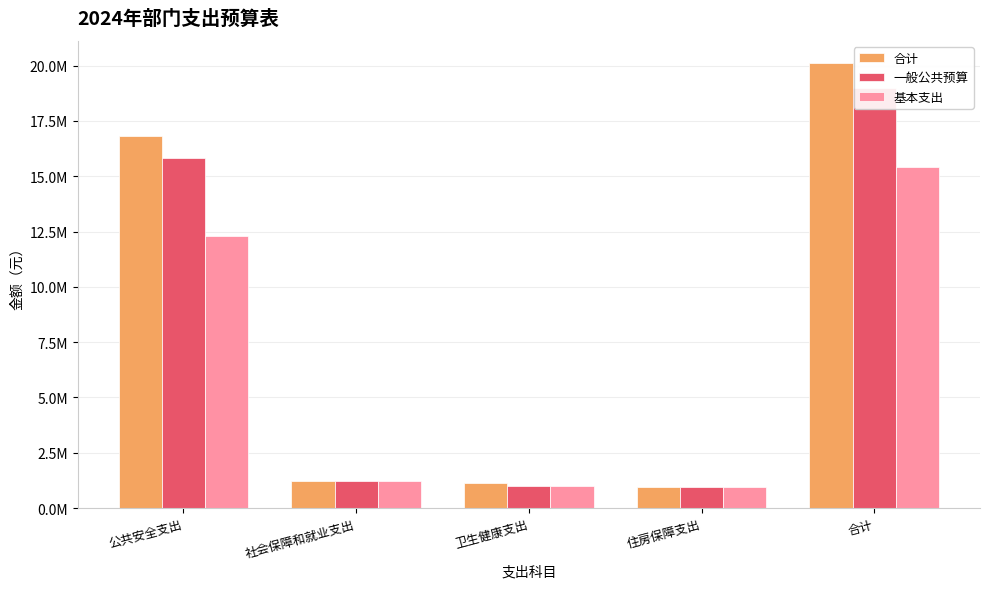

How many data points in 基本支出 are less than 1206984?

2